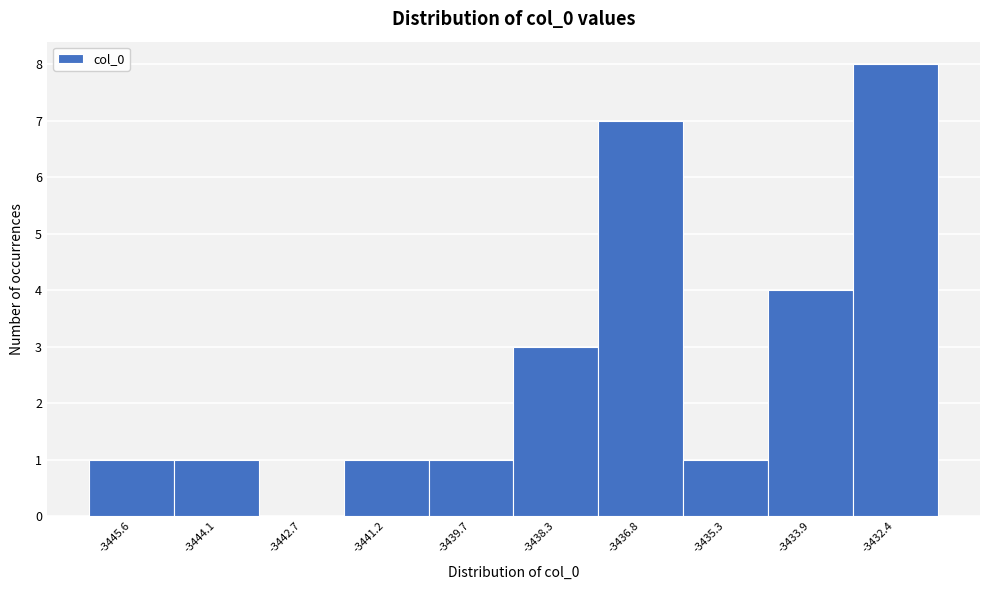

Reading left to right, extract all data points from this chart.

-3445.6=1	-3444.1=1	-3442.7=0	-3441.2=1	-3439.7=1	-3438.3=3	-3436.8=7	-3435.3=1	-3433.9=4	-3432.4=8